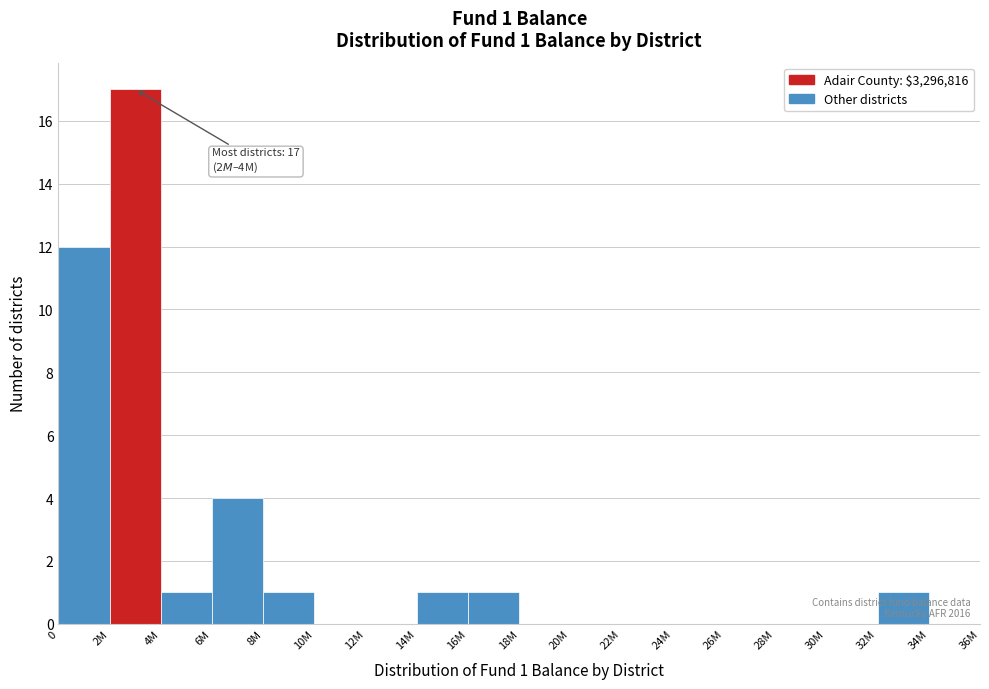

True or false: the data shows 1 at 32M.

True